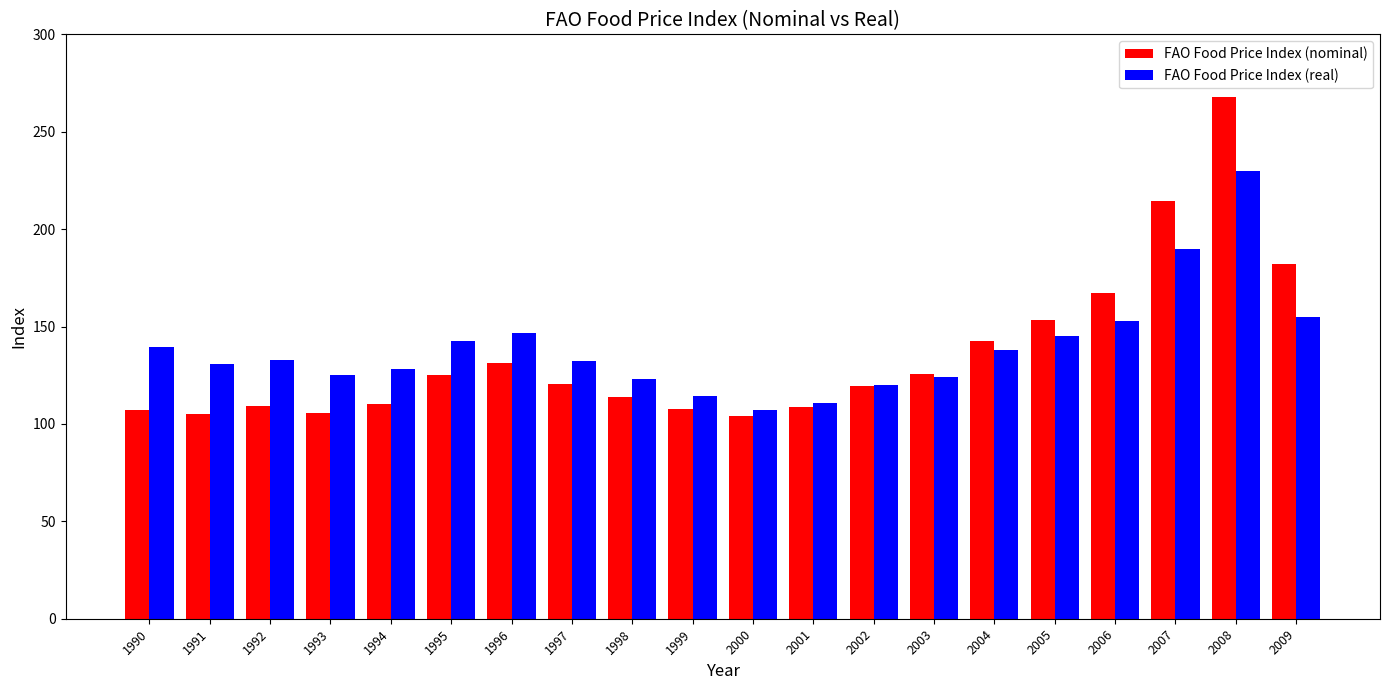

What is the approximate value of FAO Food Price Index (real) at 1999?

114.5